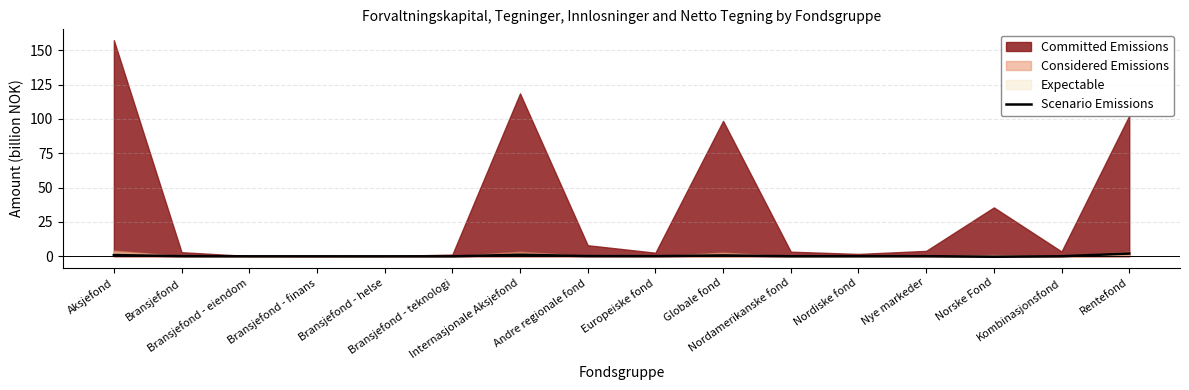

How many points are lower than both their immediate neighbors (excluding endpoints)?

4